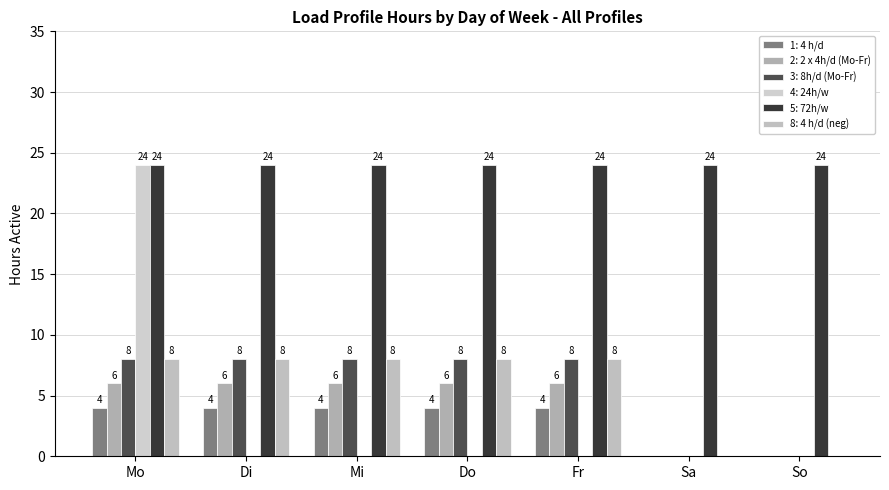

What are all the series names shown in the legend?

1: 4 h/d, 2: 2 x 4h/d (Mo-Fr), 3: 8h/d (Mo-Fr), 4: 24h/w, 5: 72h/w, 8: 4 h/d (neg)